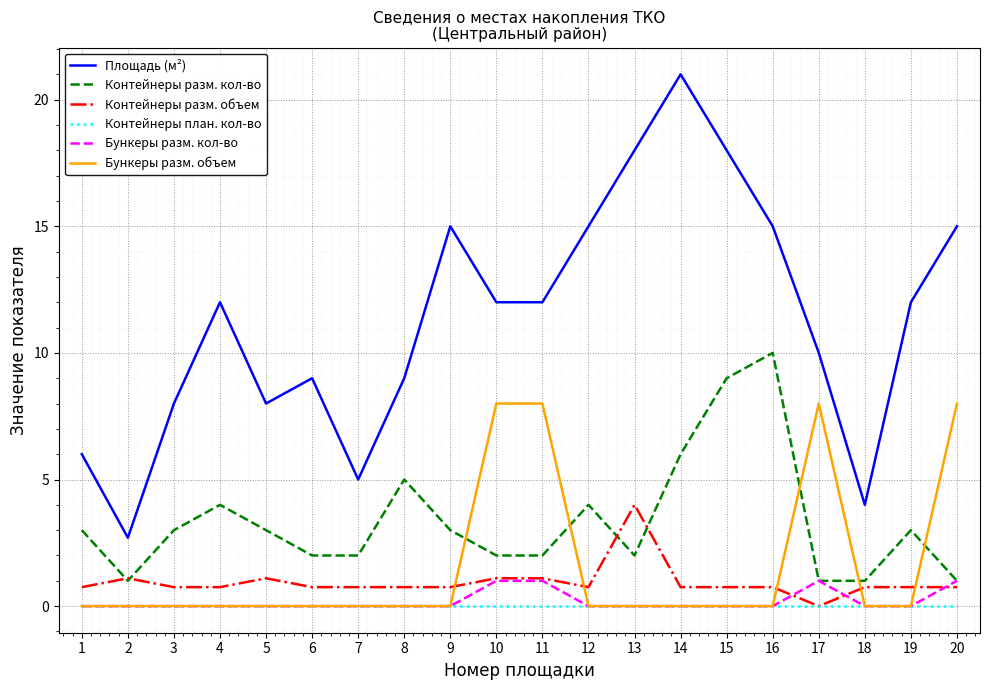

How many lines are shown in the chart?

6